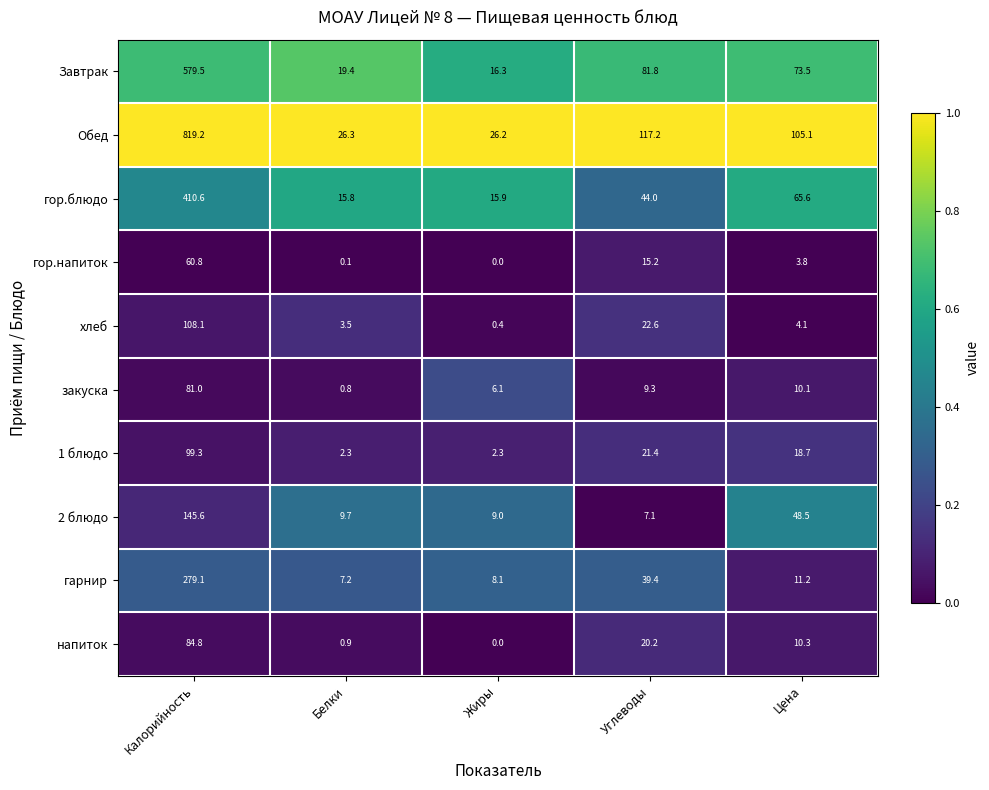

How many categories are shown in the chart?

5